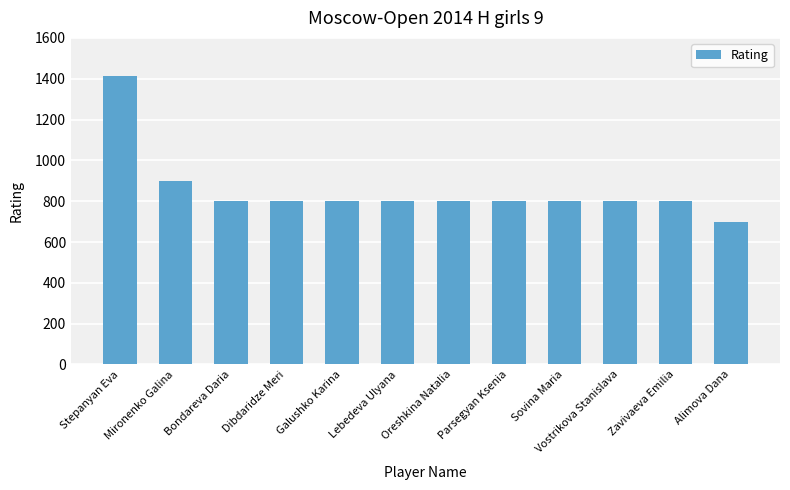

What is the smallest value displayed?

700